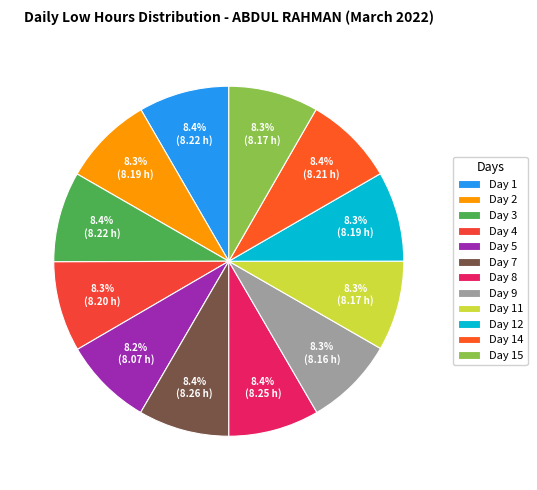

To the nearest percent, what is the combined percentage of Day 7 and Day 9?

17%